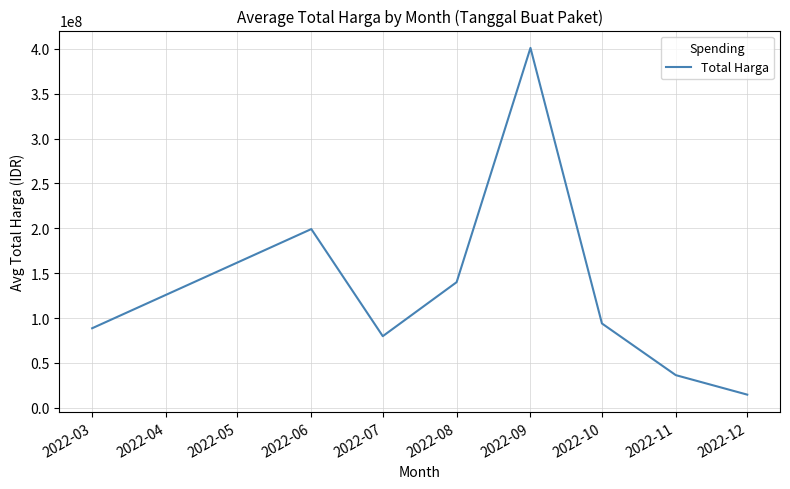

How many lines are shown in the chart?

1